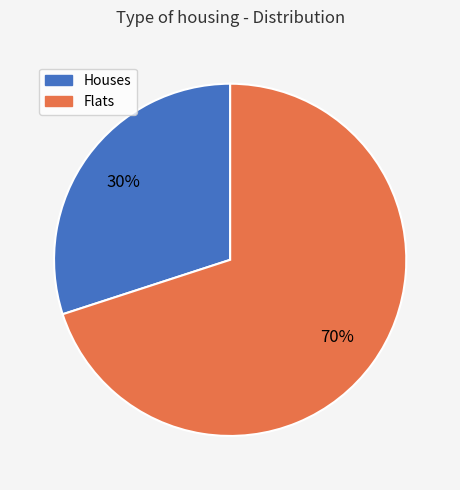

Does any single category account for the majority?

Yes